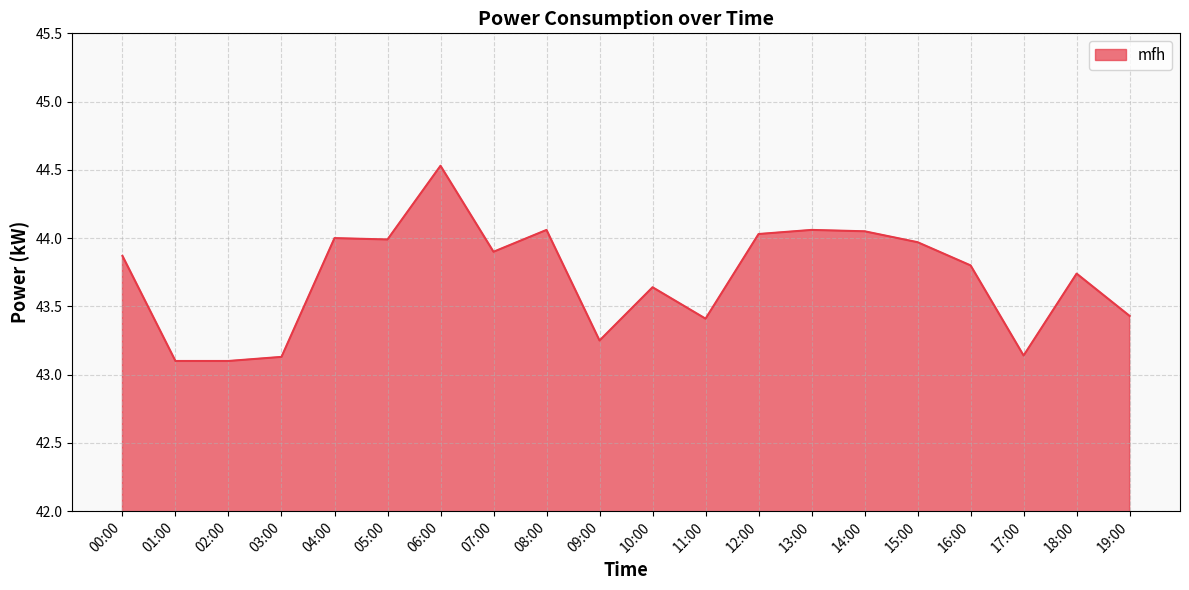

What is the greatest value displayed?

44.5